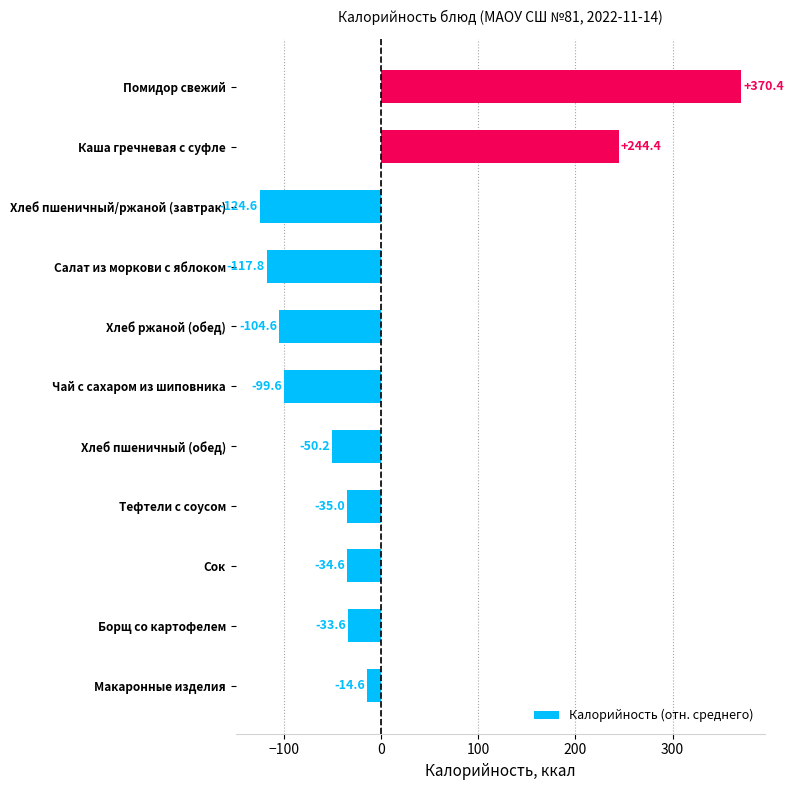

What is the maximum value shown in the chart?

370.4